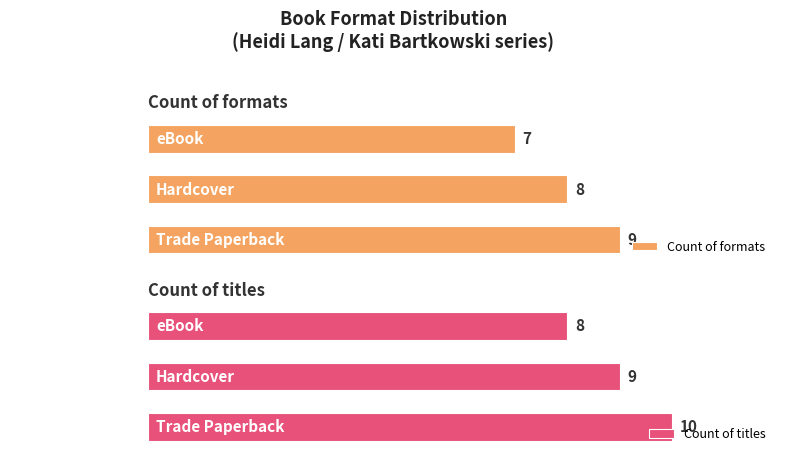

Rank the categories by Count of formats value from lowest to highest.

eBook, Hardcover, Trade Paperback